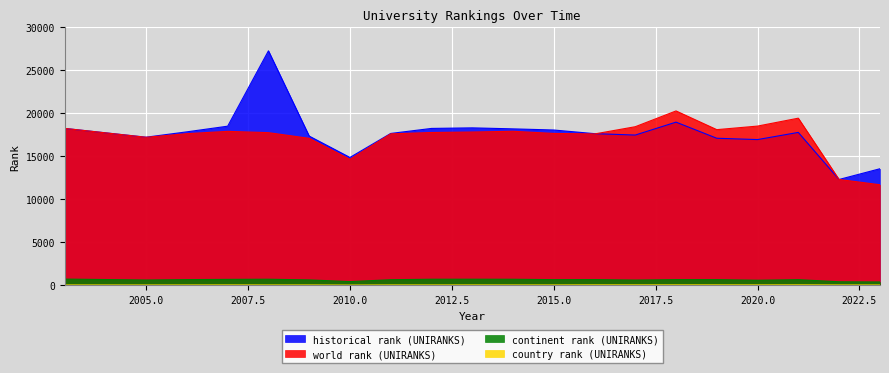

How many interior local valleys does the historical rank (UNIRANKS) series have?

5